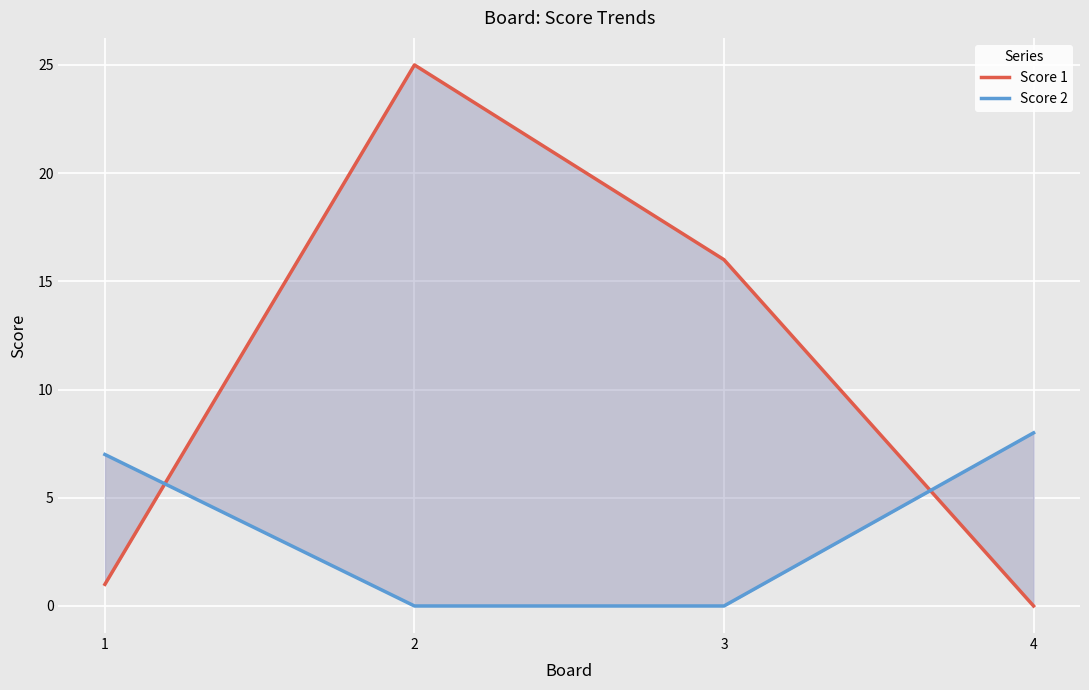

What is the average value of the Score 2 series?

4